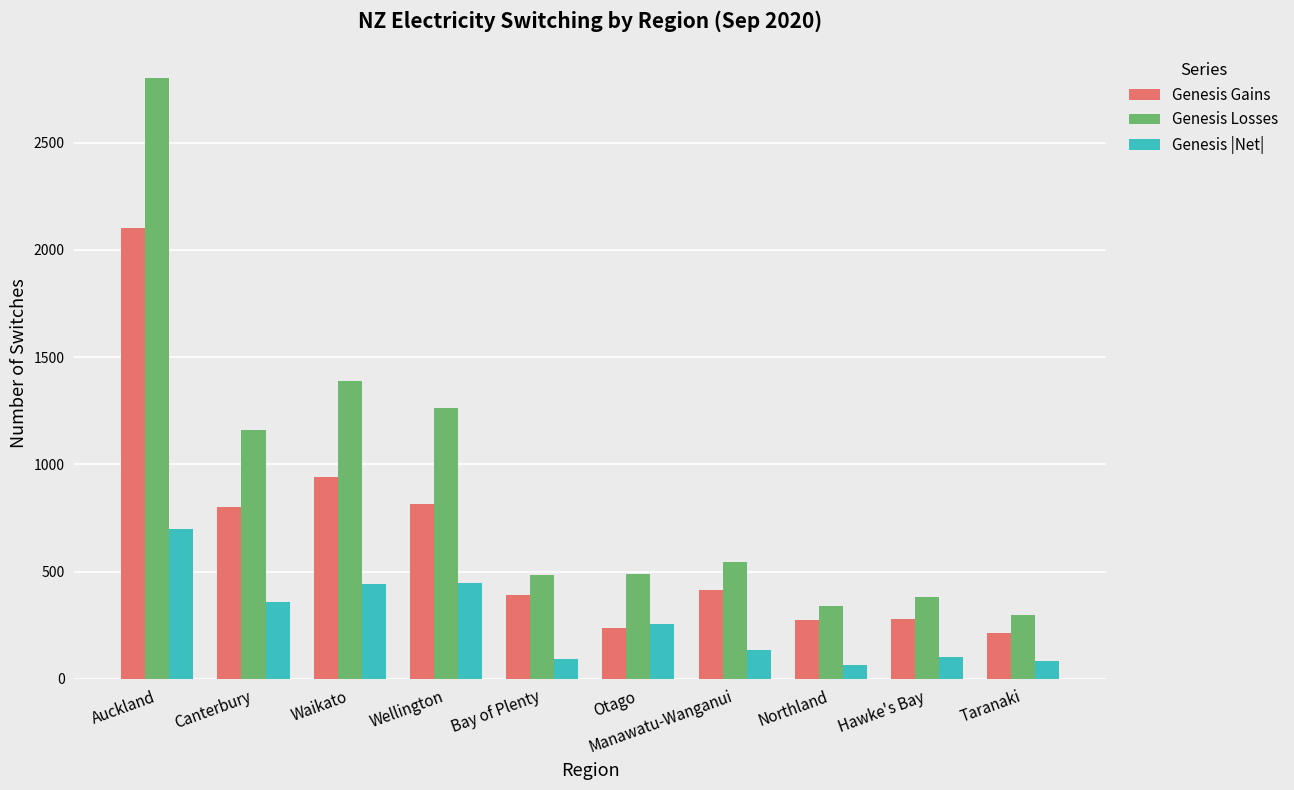

What is the difference between the highest and lowest values at Northland?

274